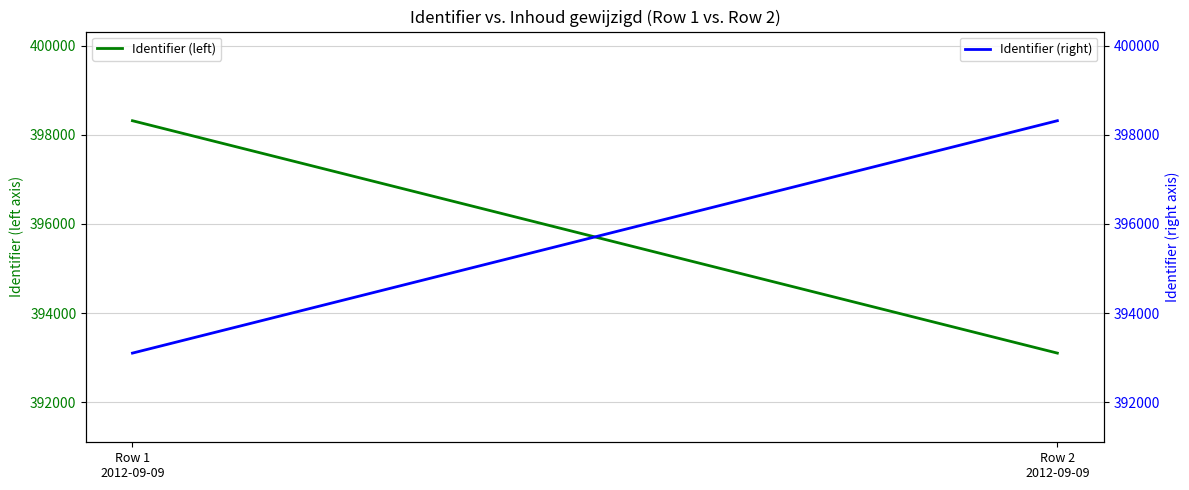

What is the total value across all series at Row 1
2012-09-09?

791418